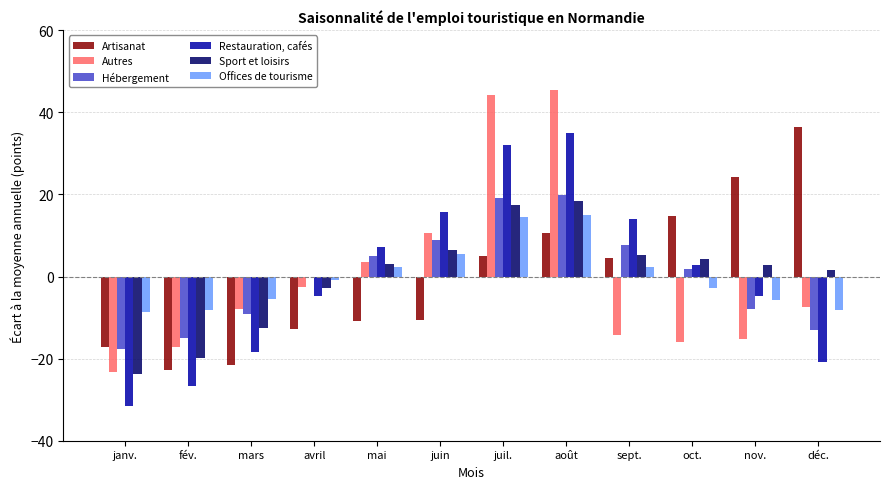

How many positive values does the Restauration, cafés series have?

6